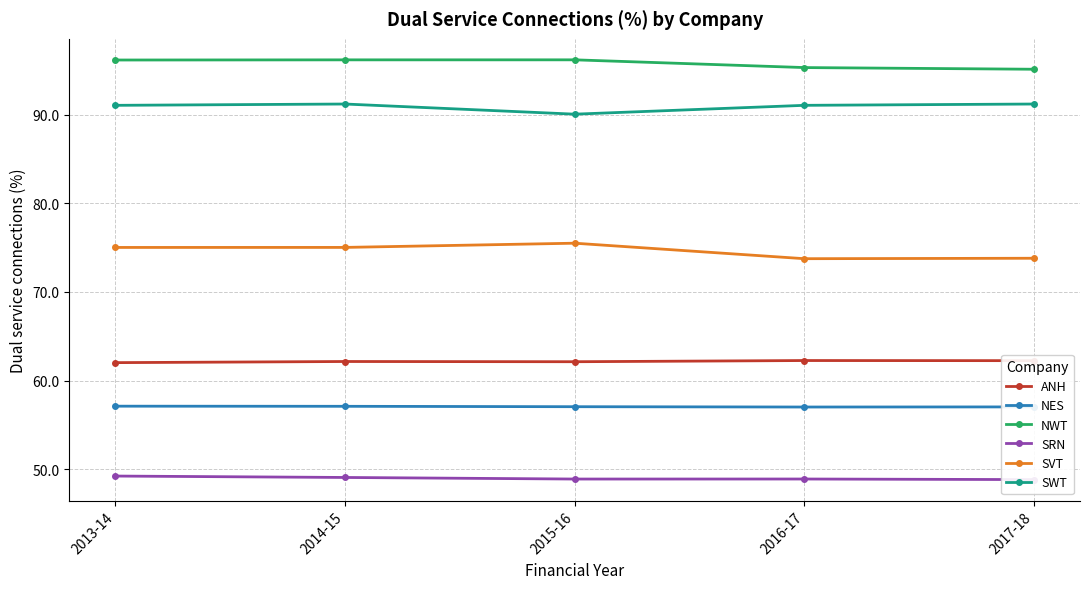

In SVT, how many points are lower than both neighbors (excluding endpoints)?

1